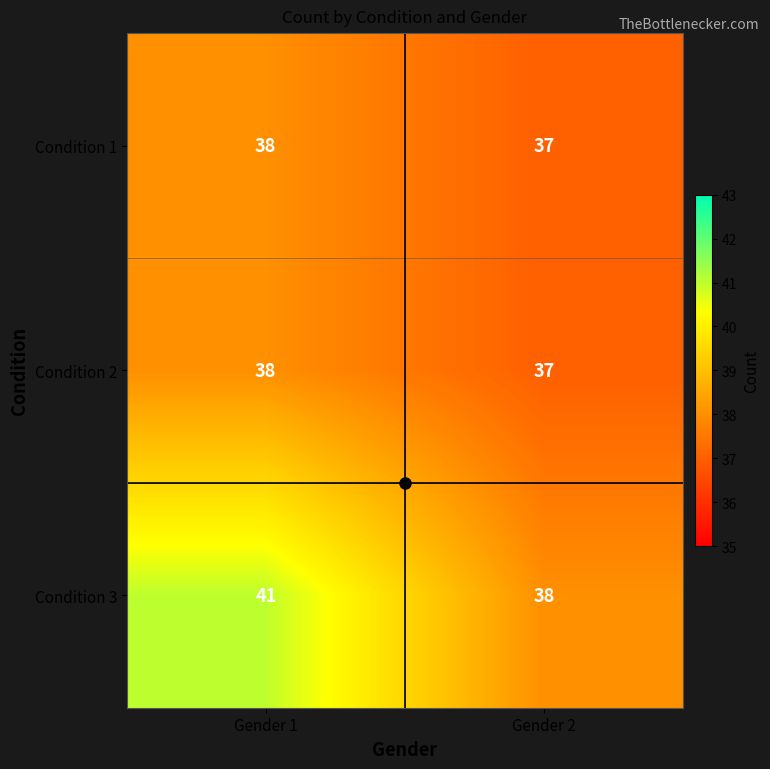

What is the maximum value shown in the chart?

41